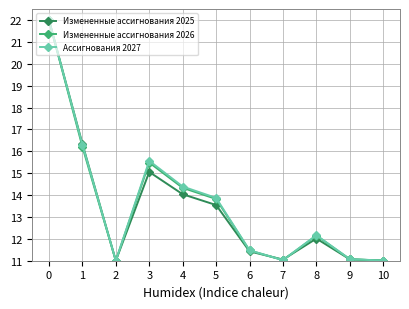

How many interior local peaks does the Измененные ассигнования 2026 series have?

2